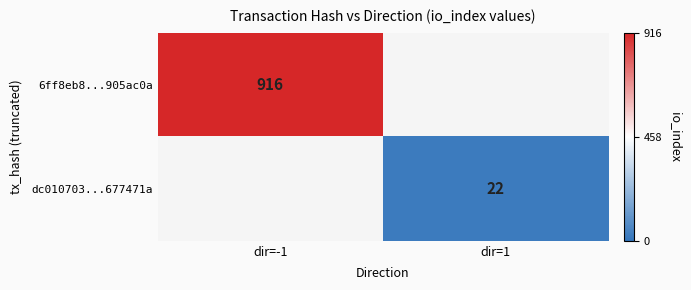

Count the number of categories in the chart.

2